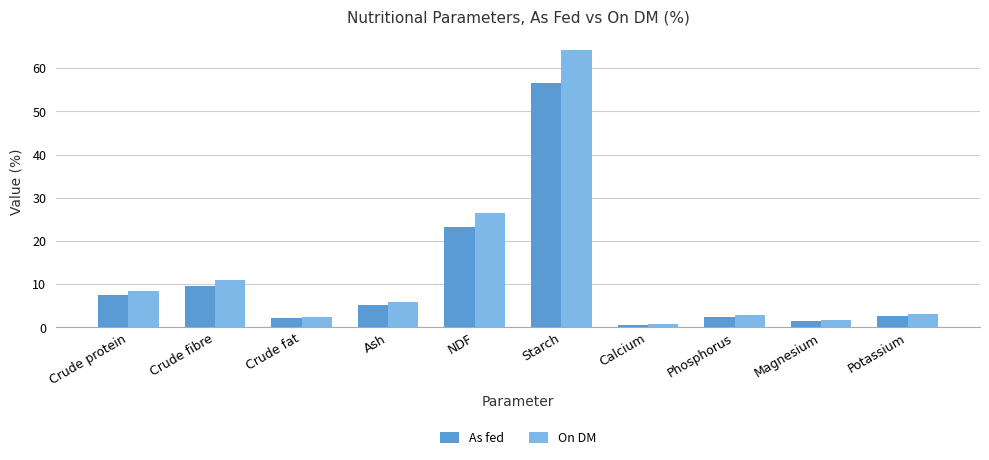

Which series has the widest spread of values?

On DM